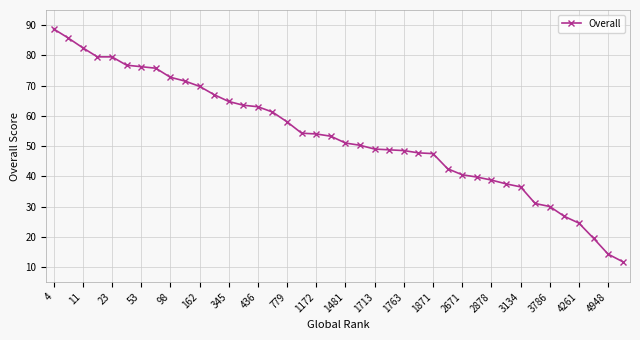

What is the smallest value displayed?

11.8